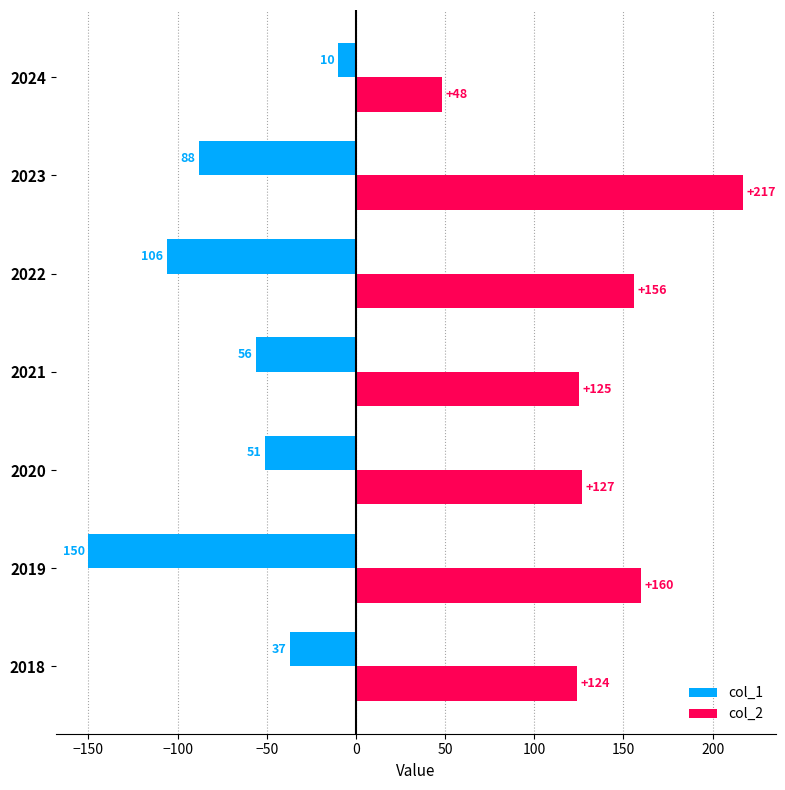

What is the difference between the col_1 values at 2024 and 2020?

41